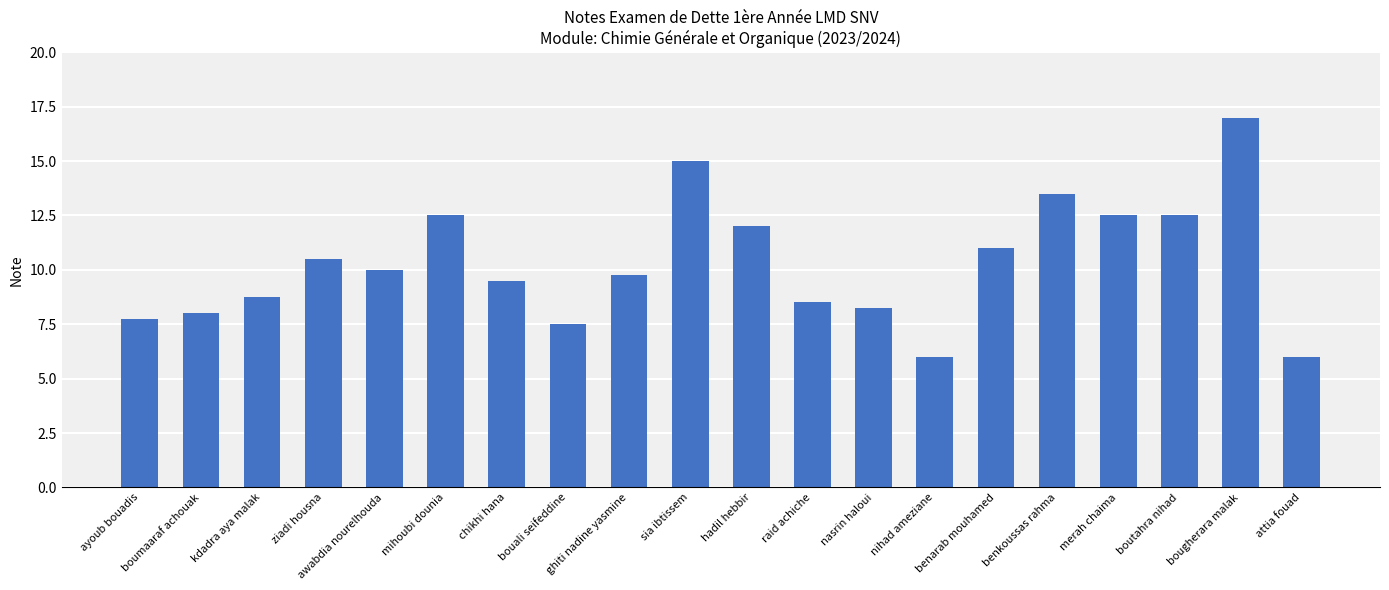

Are the bars grouped side by side (vs. stacked)?

No